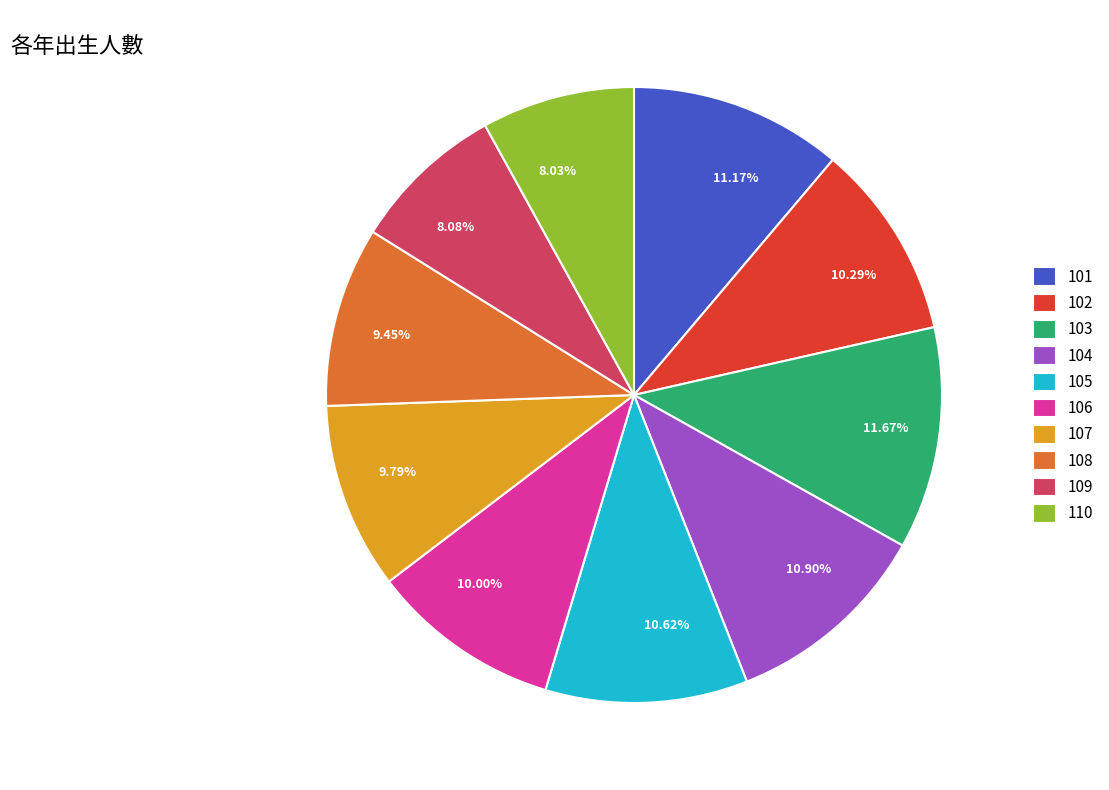

Is 106 the majority of the pie?

No